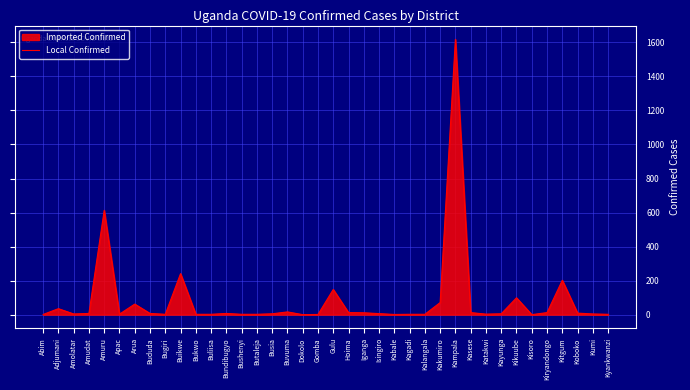

How many values are below 6?

19